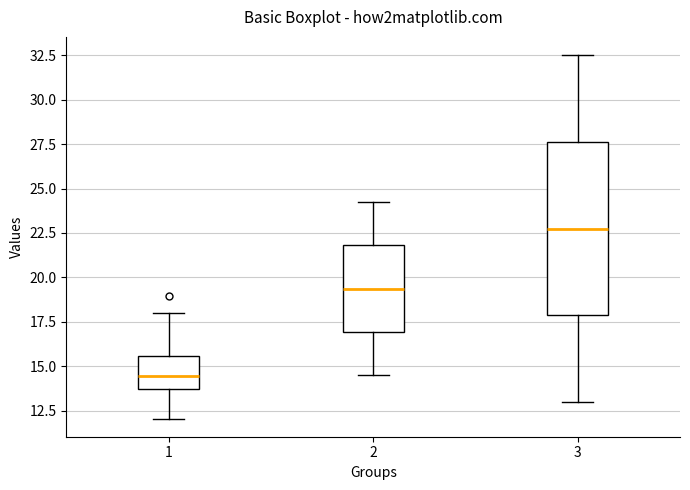

Reading left to right, read every box against the y-axis: the position of its median line, the range the box covers, and the ends of its whiskers. The values are not printed on the chart, so give them approximately, as read against the axis.

1: median 14.5, box 13.5 to 15.5, whiskers 12.0 to 18.0
2: median 19.5, box 17.0 to 22.0, whiskers 14.5 to 24.5
3: median 23.0, box 18.0 to 27.5, whiskers 13.0 to 32.5